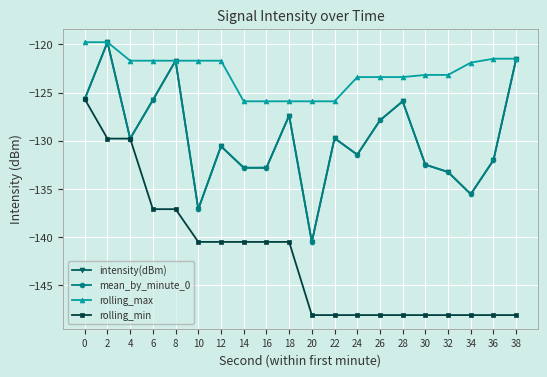

Is the value of rolling_min at 10 greater than the value of rolling_max at 22?

No